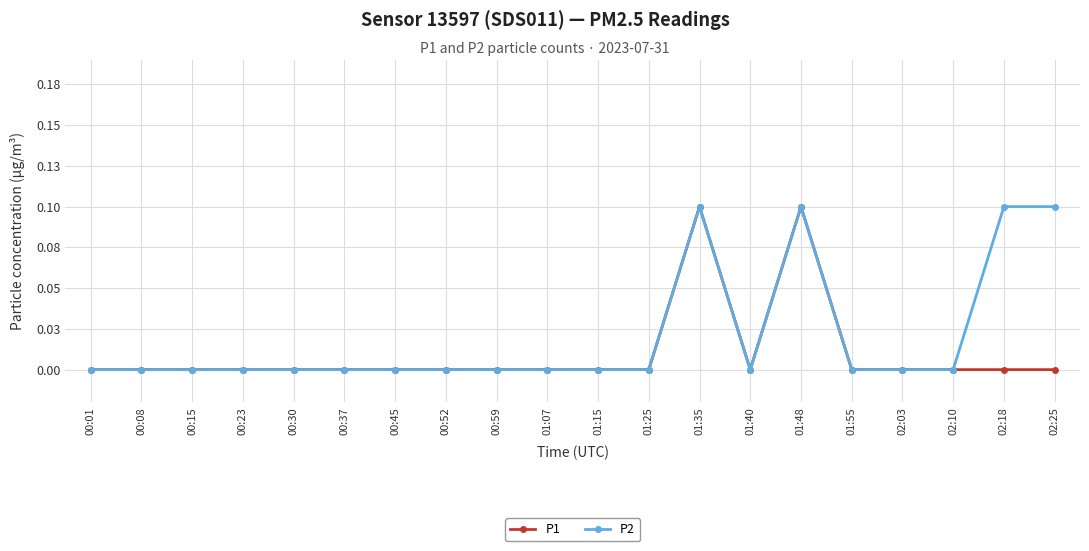

Rank the categories by P1 value from lowest to highest.

00:01, 00:08, 00:15, 00:23, 00:30, 00:37, 00:45, 00:52, 00:59, 01:07, 01:15, 01:25, 01:40, 01:55, 02:03, 02:10, 02:18, 02:25, 01:35, 01:48